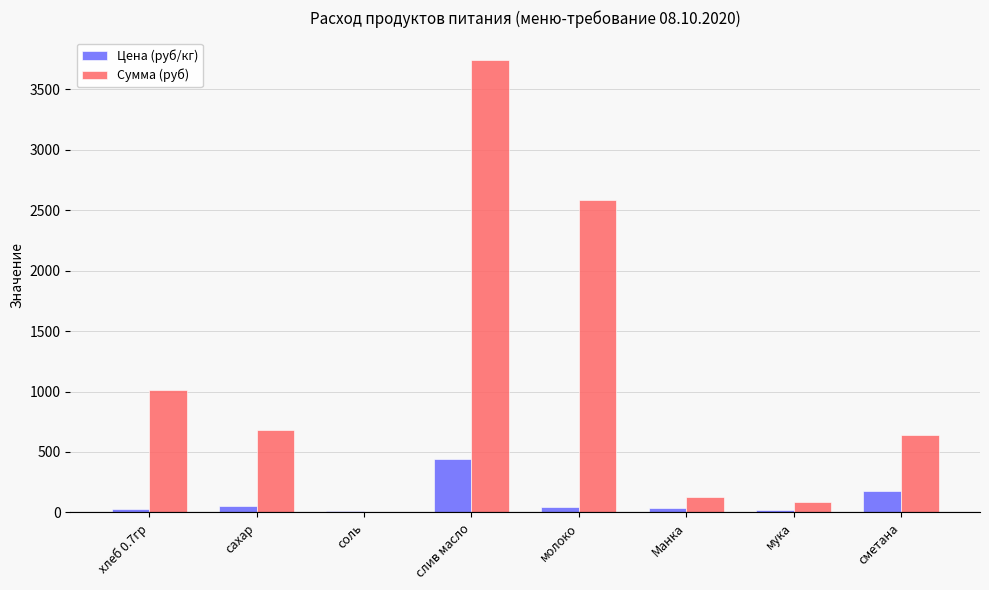

Where does the Цена (руб/кг) series first go above 47?

сахар